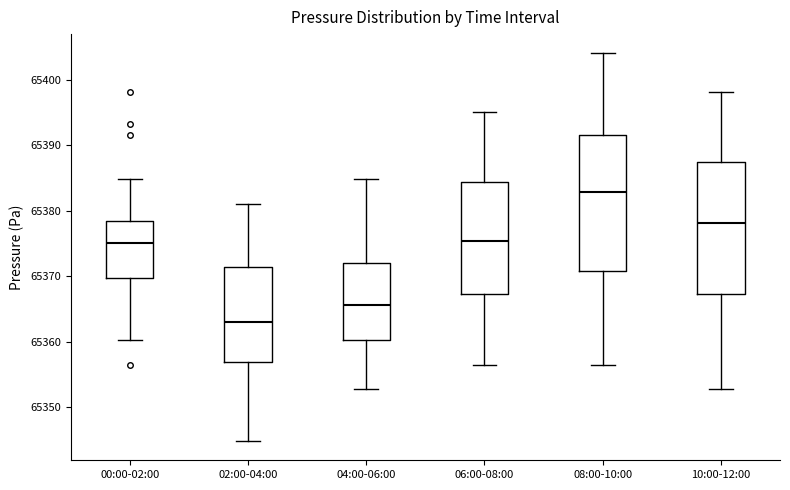

Reading left to right, transcribe this box plot: for each box, give where its median line is, the range the box spans, and where its two whiskers end, as read against the y-axis. The values are not printed on the chart, so give them approximately, as read against the axis.

00:00-02:00: median 65375, box 65370 to 65378, whiskers 65360 to 65385
02:00-04:00: median 65363, box 65357 to 65371, whiskers 65345 to 65381
04:00-06:00: median 65366, box 65360 to 65372, whiskers 65353 to 65385
06:00-08:00: median 65375, box 65367 to 65384, whiskers 65357 to 65395
08:00-10:00: median 65383, box 65371 to 65392, whiskers 65357 to 65404
10:00-12:00: median 65378, box 65367 to 65388, whiskers 65353 to 65398